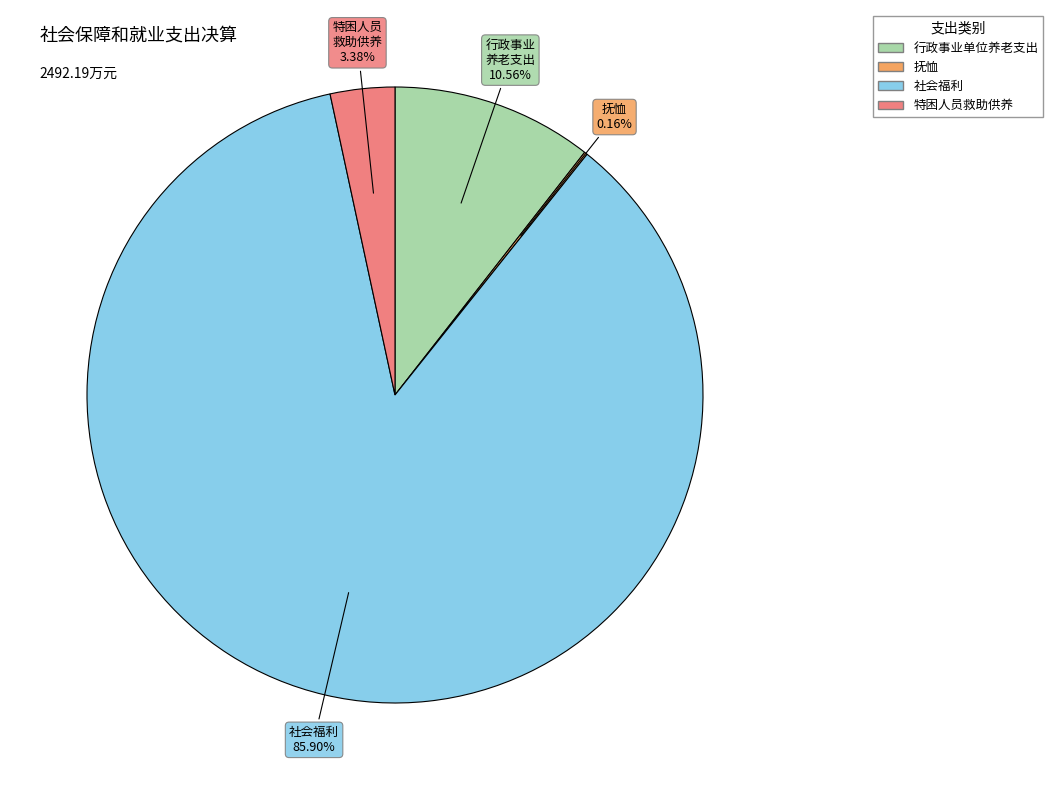

Approximately how many times larger is the value at 社会福利 compared to 特困人员救助供养?

25.4